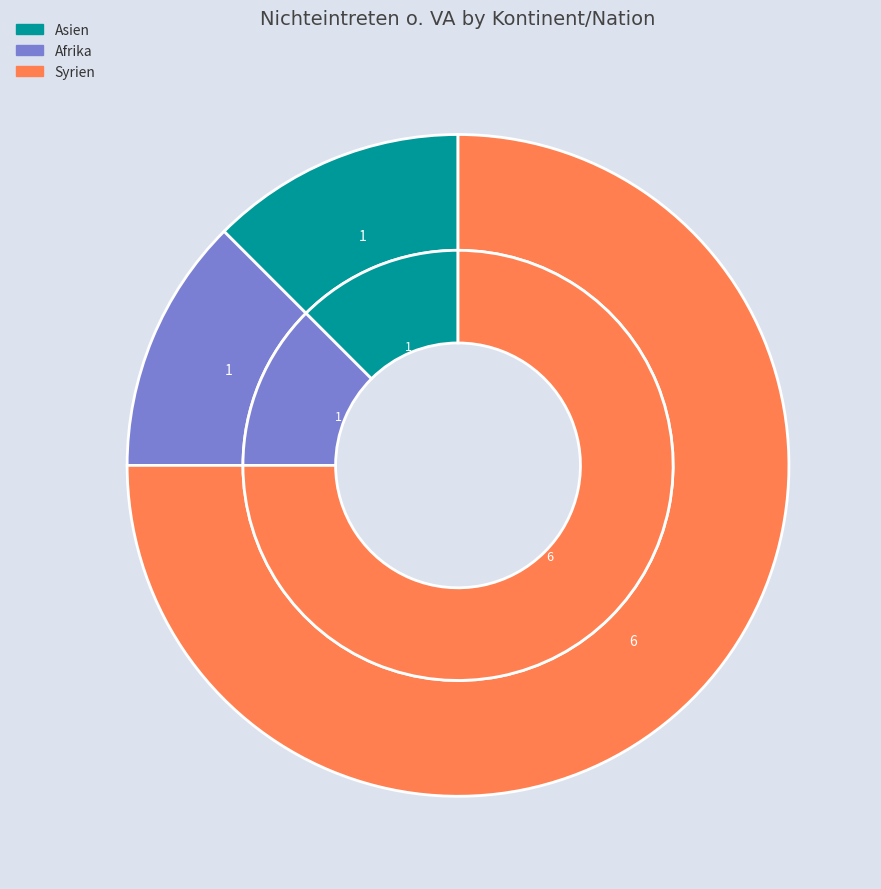

What percentage do Syrien and Europa together represent?

75.0%